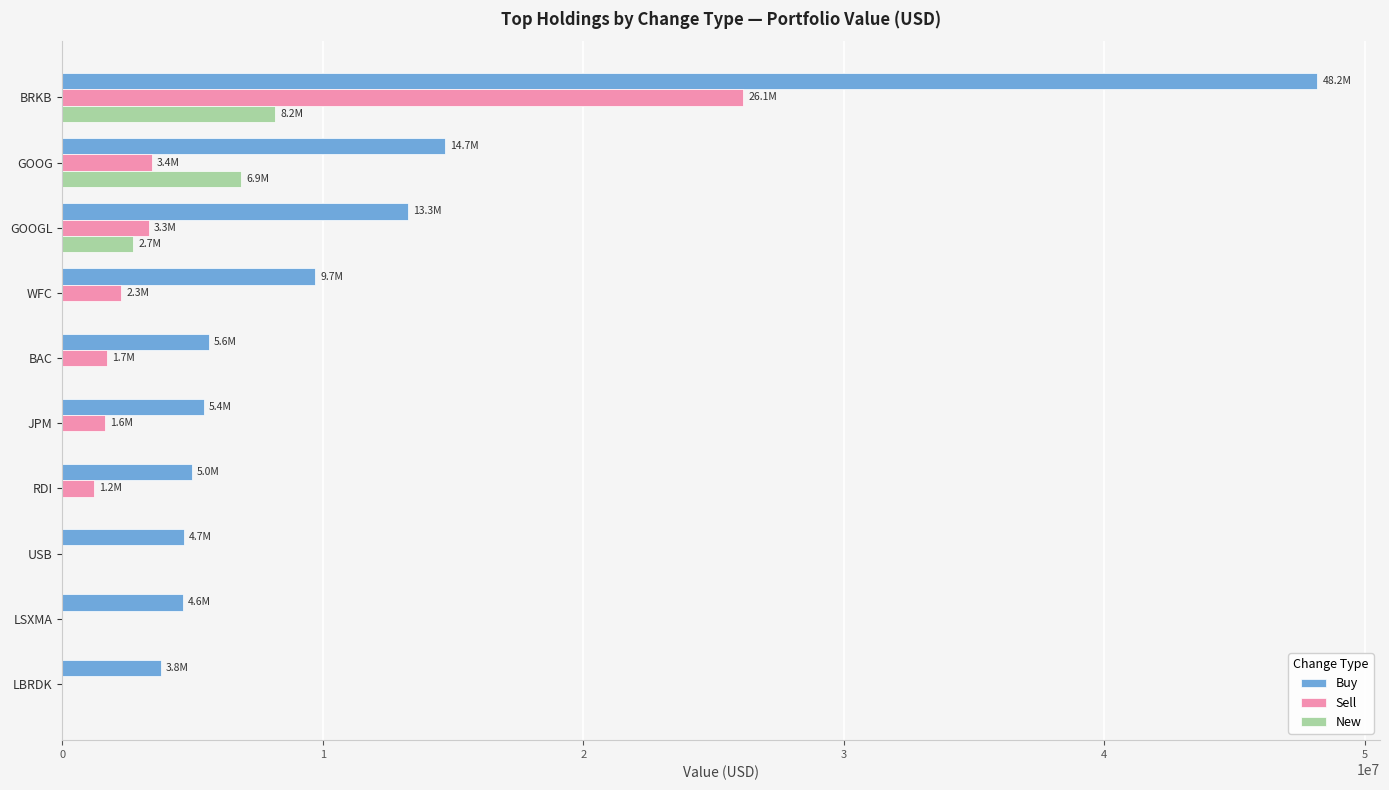

How many categories are shown in the chart?

10